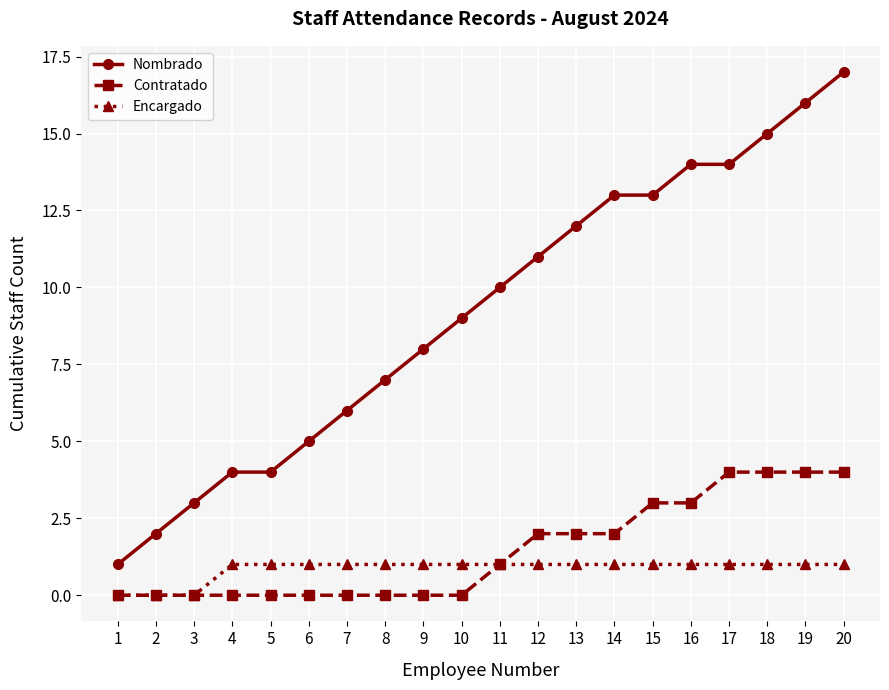

Which series has the largest total across all categories?

Nombrado